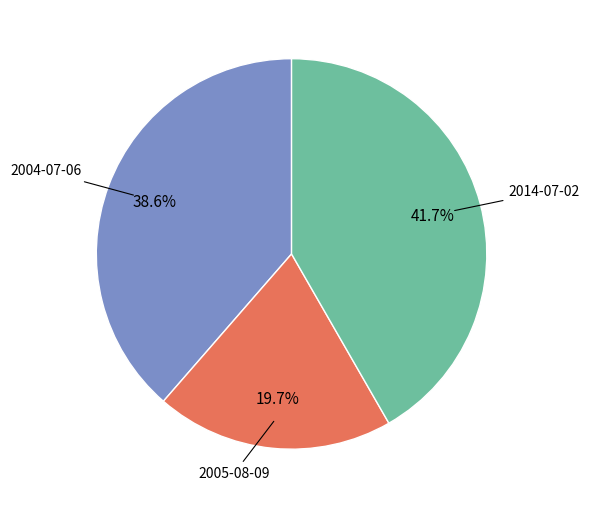

Rank the categories by value from highest to lowest.

2014-07-02, 2004-07-06, 2005-08-09